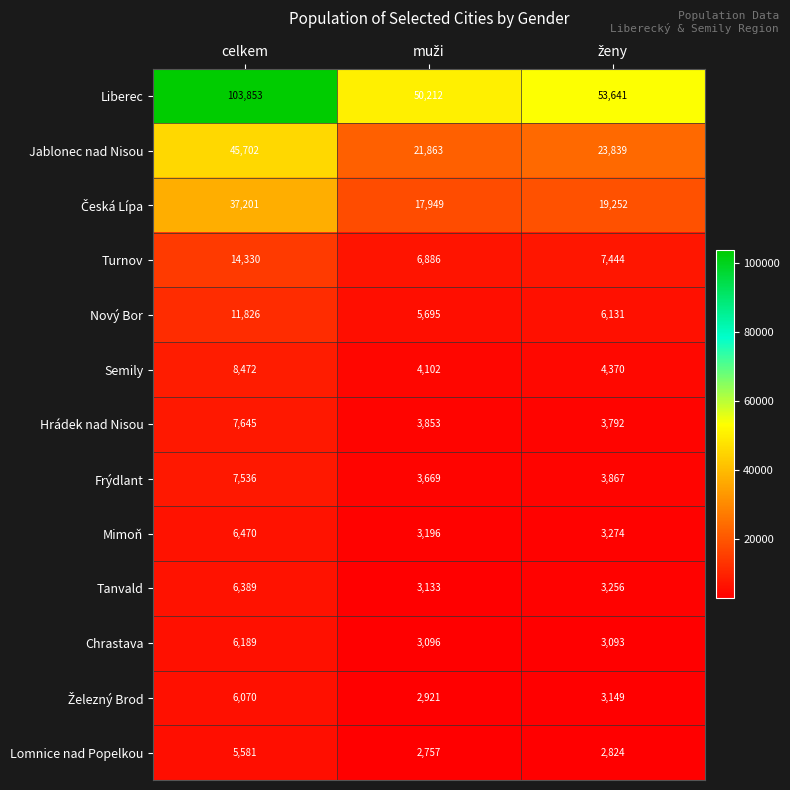

What is the difference between the maximum and minimum values in the Frýdlant series?

3867